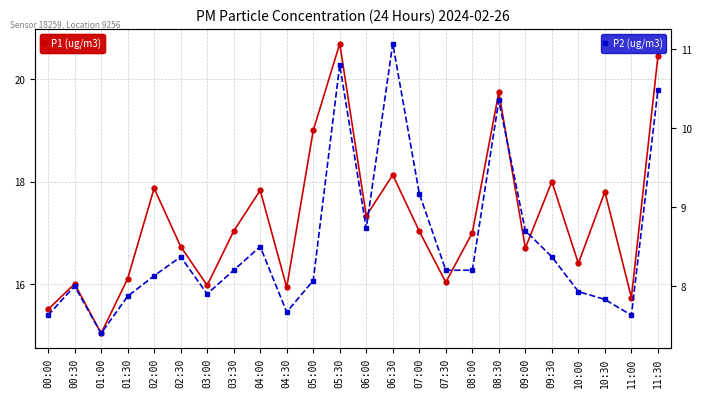

True or false: P2 (ug/m3) has a value of 5.7 at 09:00.

False